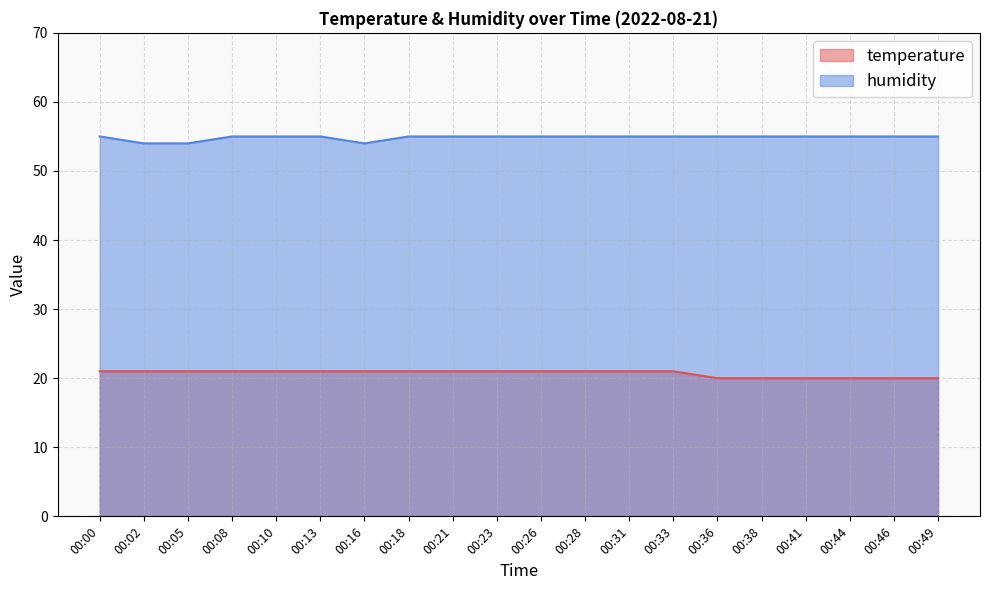

How many data points does each series have?

20